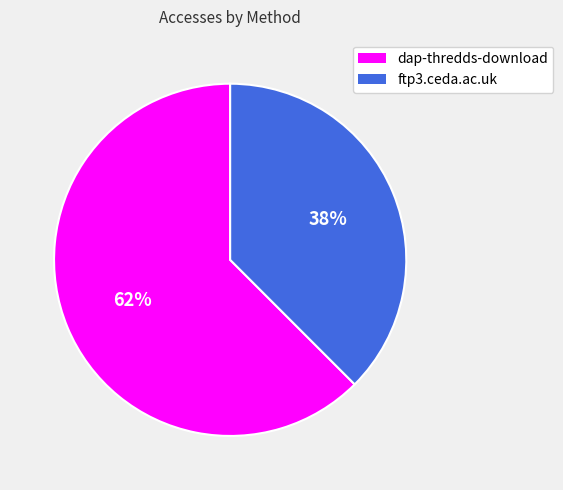

To the nearest percent, what is the average slice percentage?

50%